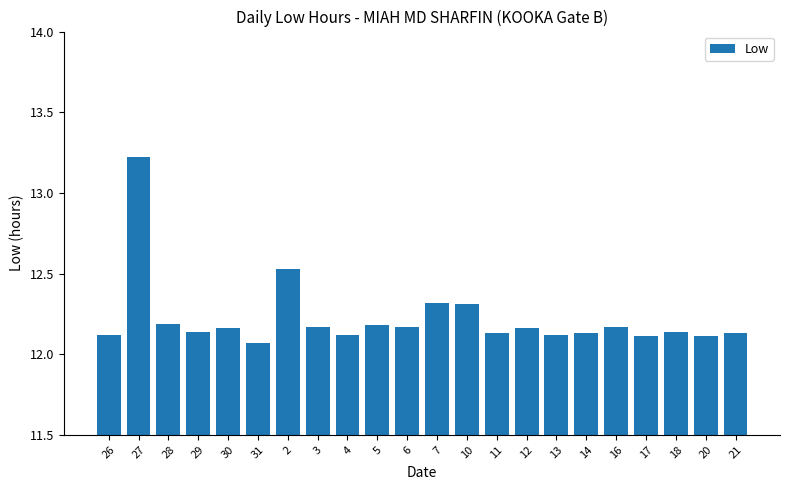

Which label corresponds to the smallest value in the chart?

31